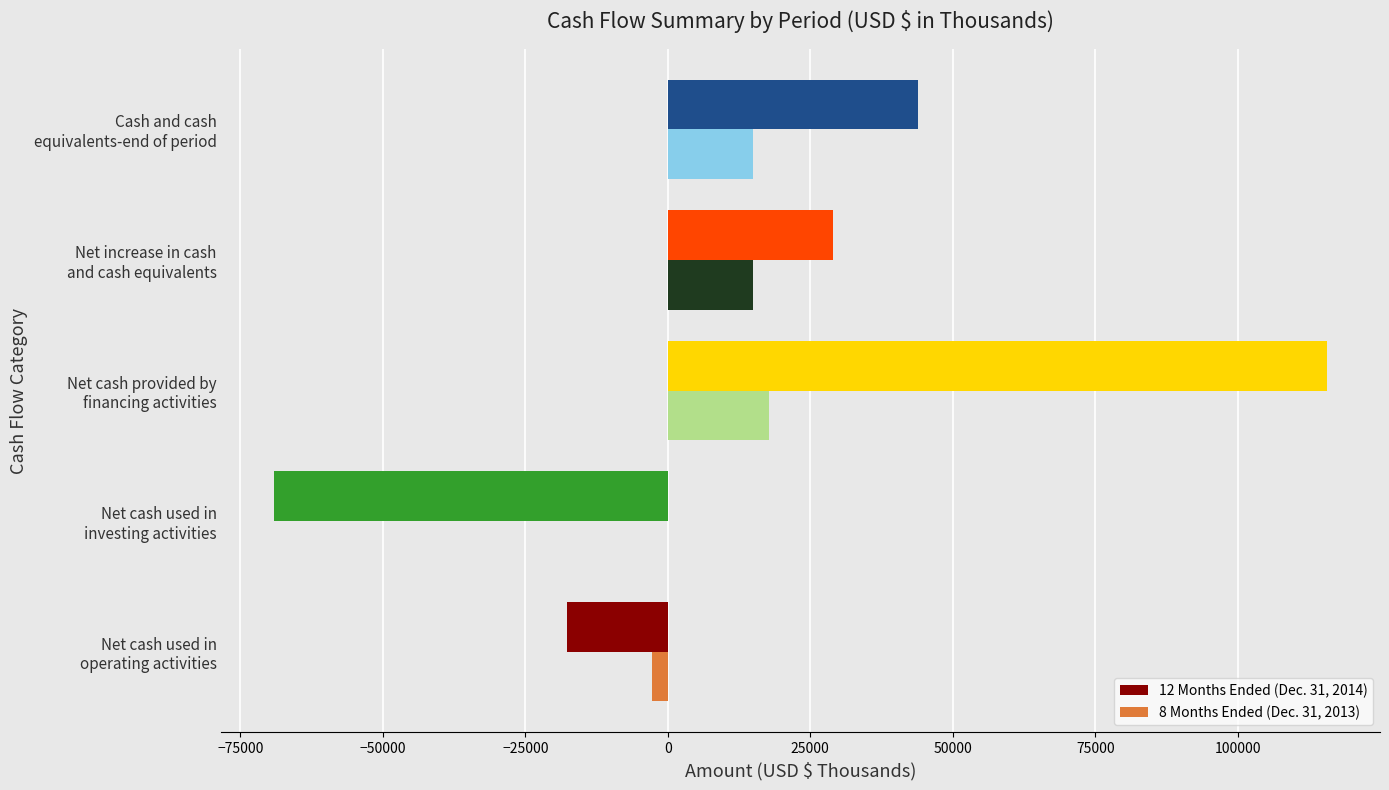

Which series has the largest total across all categories?

12 Months Ended (Dec. 31, 2014)